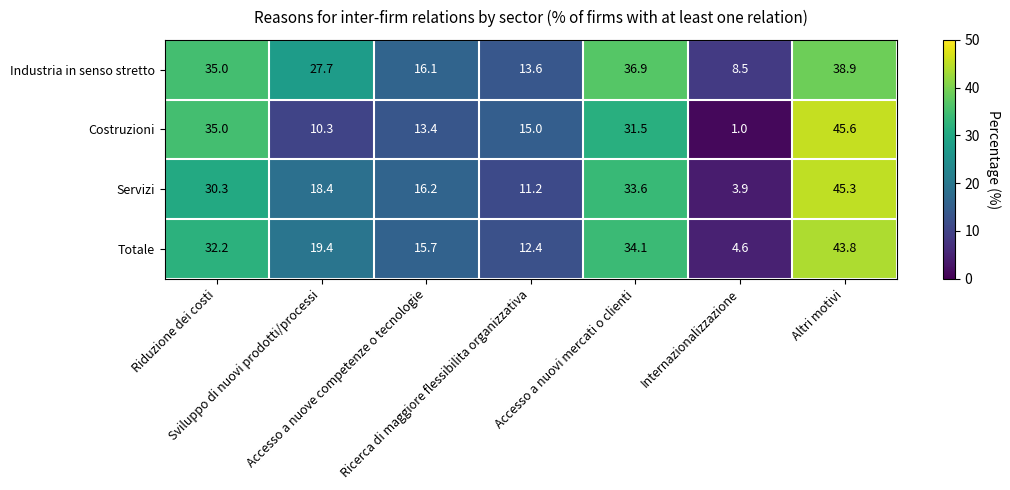

What is the average value of the Servizi series?

22.7